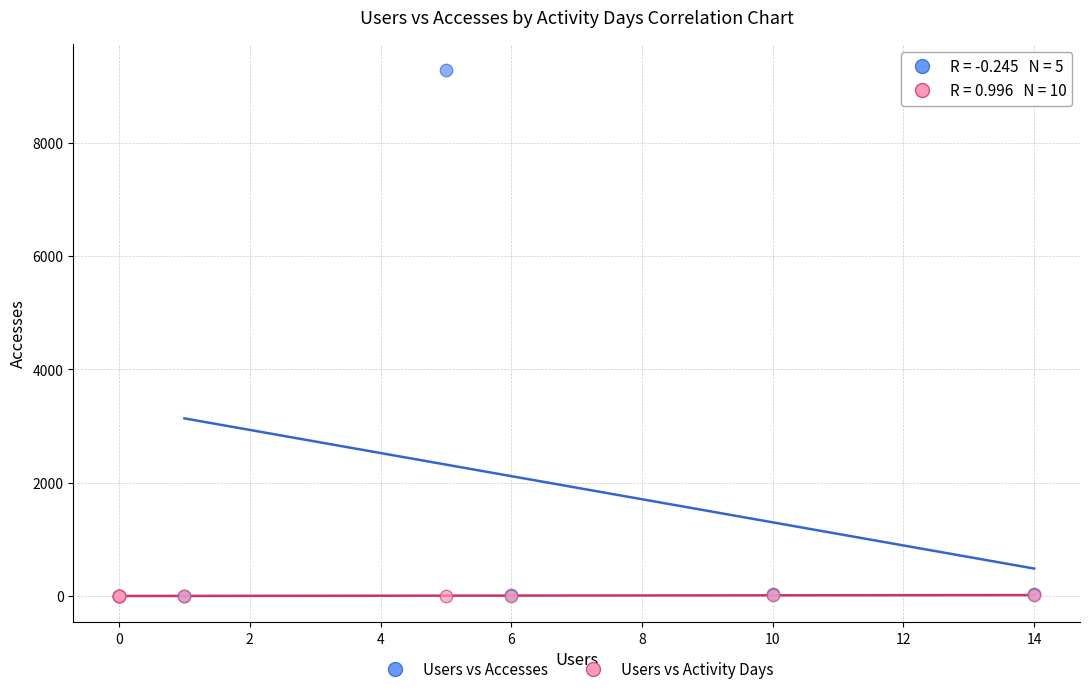

What are all the series names shown in the legend?

Users vs Accesses, Users vs Activity Days